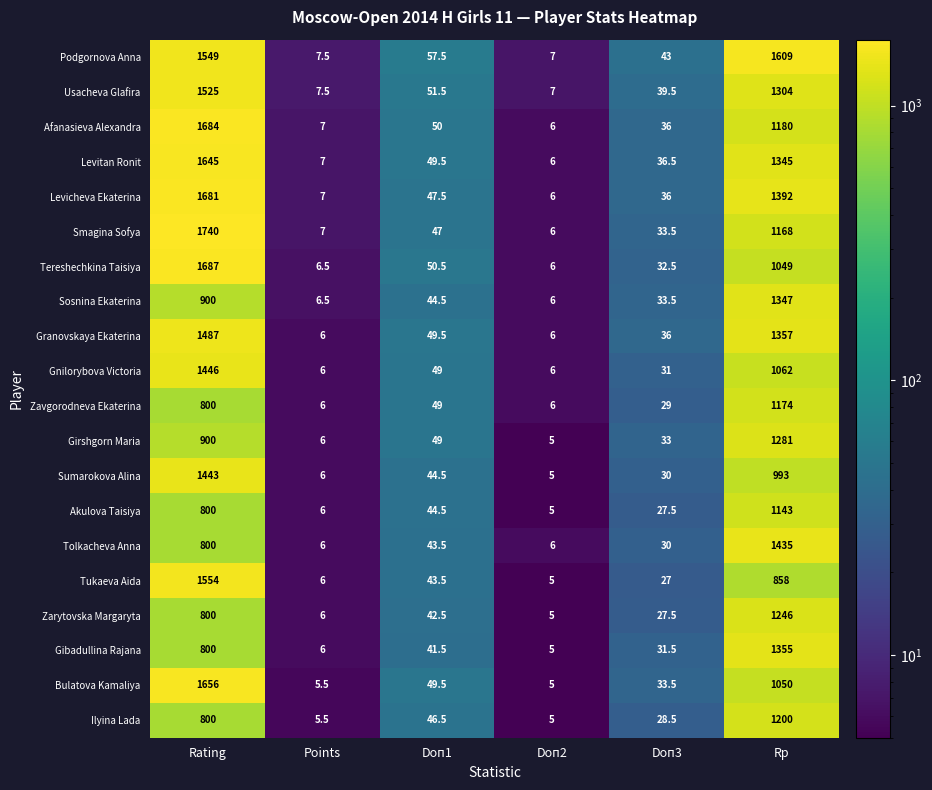

At which category is the sum across all series the highest?

Rating